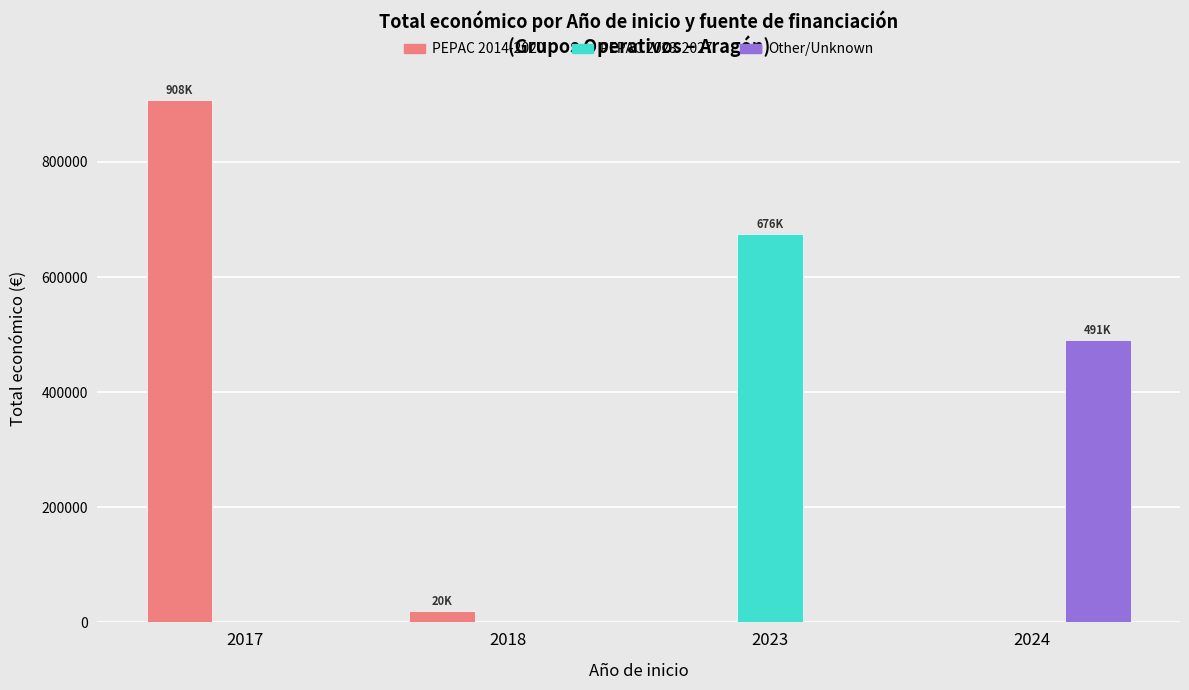

What is the sum of the Other/Unknown values at 2024 and 2023?

491201